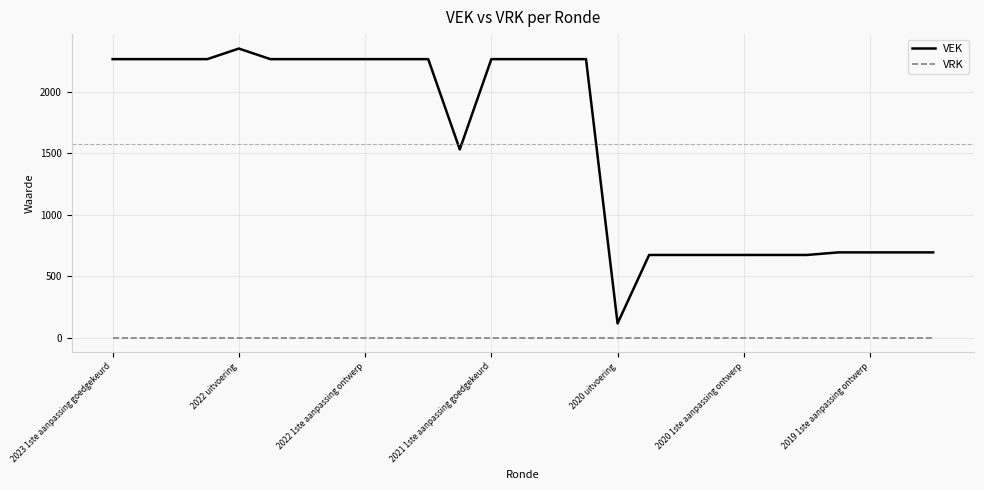

True or false: VRK and VEK cross at least once.

False